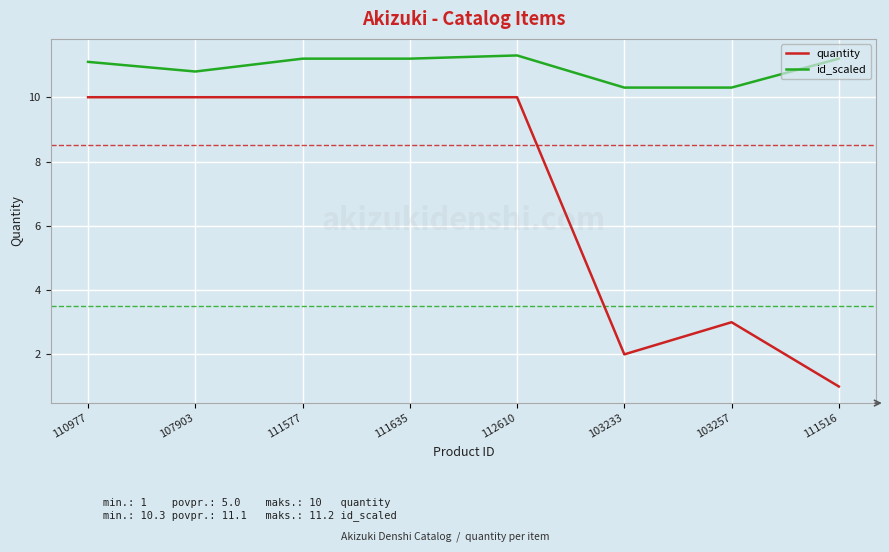

At which label does id_scaled first exceed 11?

110977